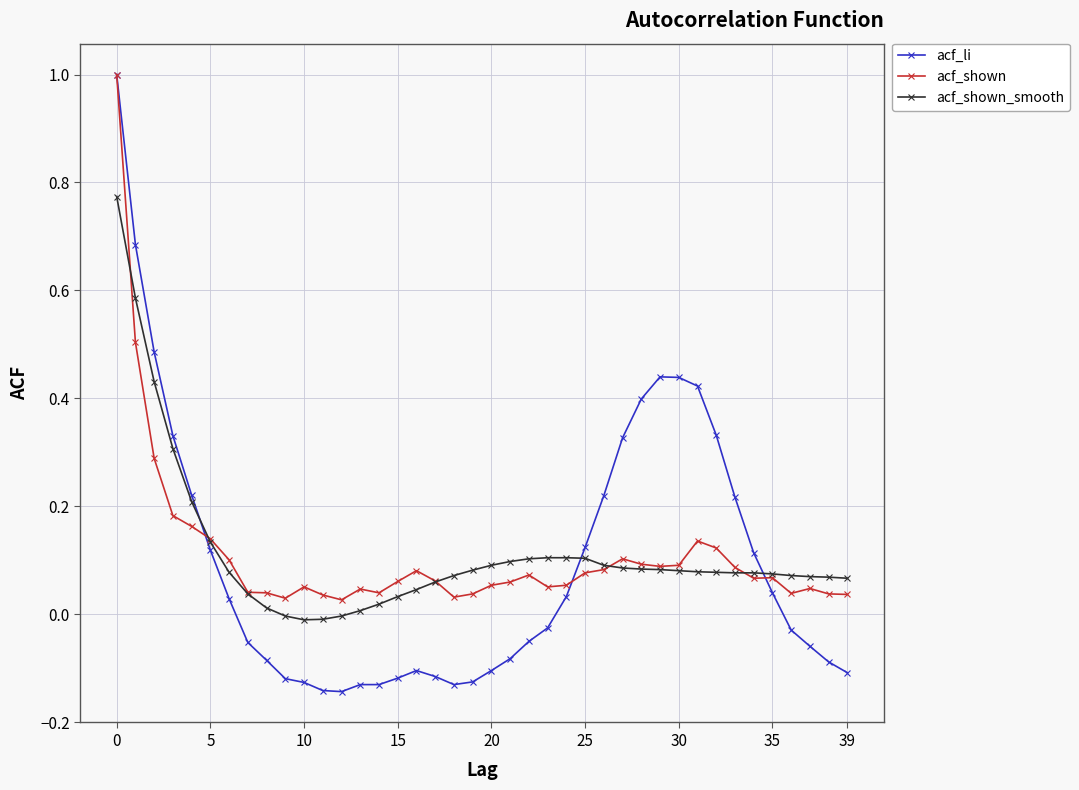

How many values in the acf_li series are below 0?

21